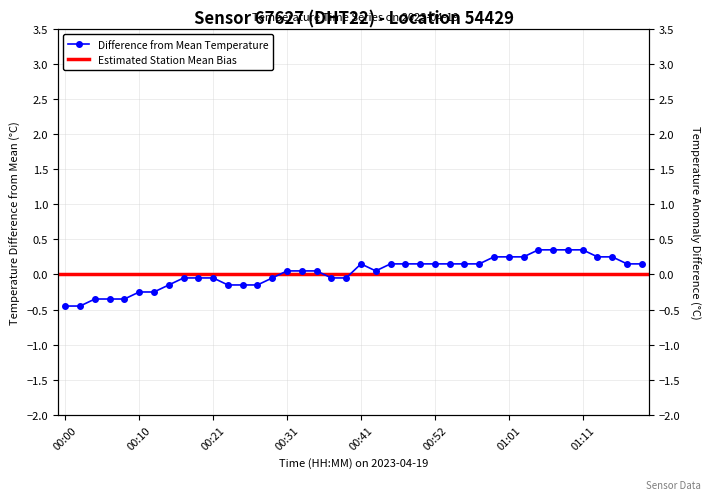

Which label corresponds to the largest value in the chart?

01:05